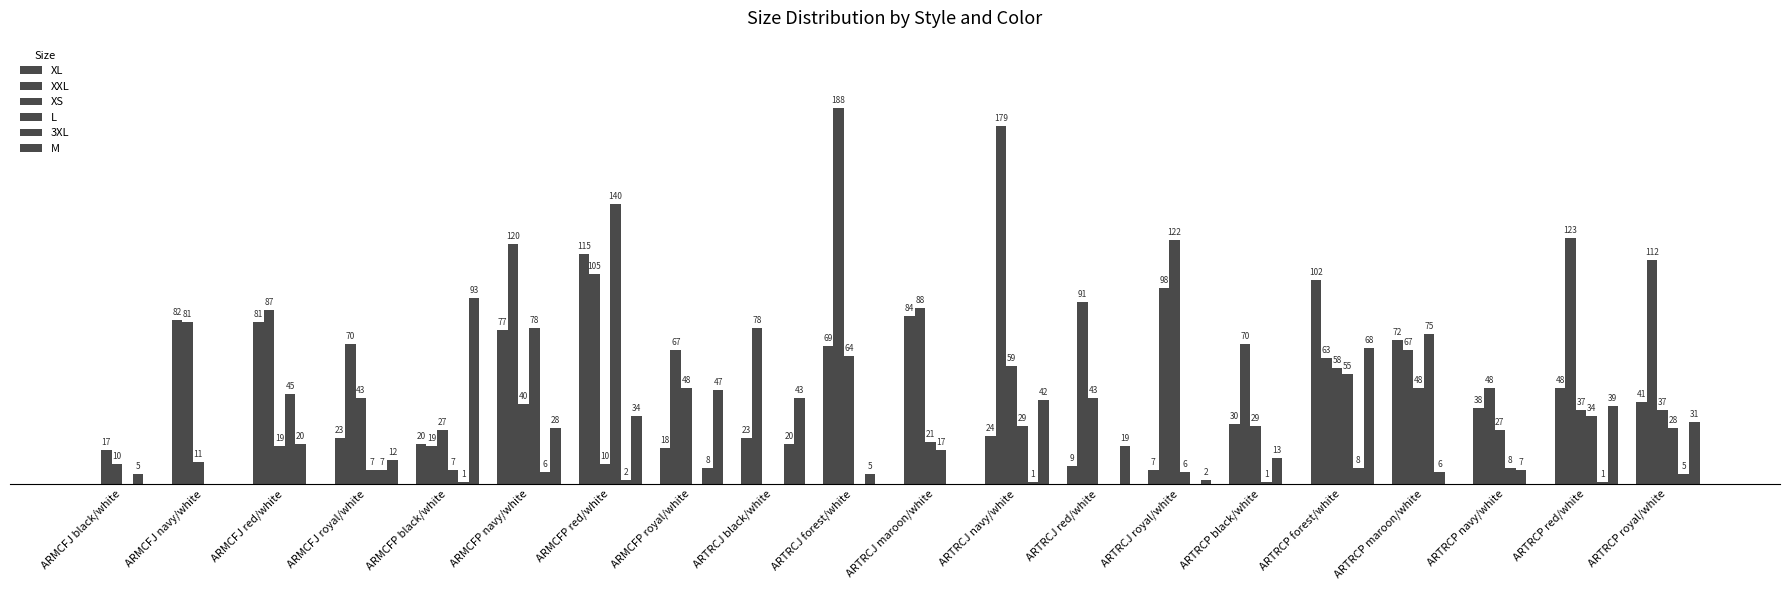

What is the label of the 20th bar from the right?

ARMCFJ black/white